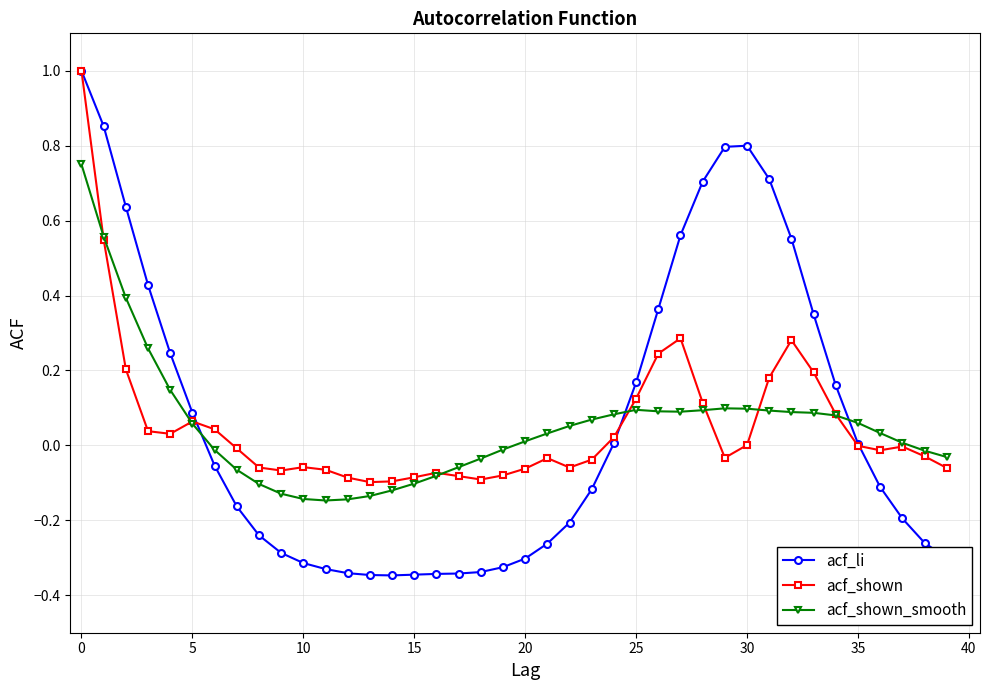

How many distinct data groups are displayed?

3